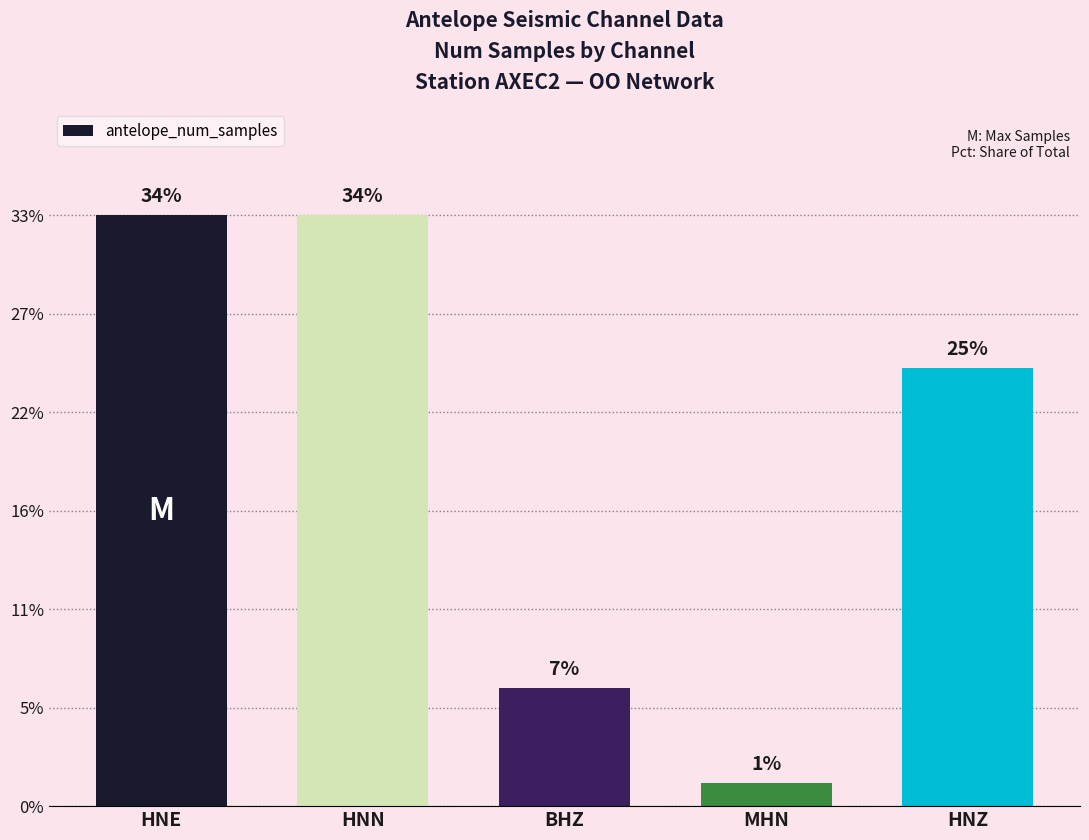

What is the average value?

10305110